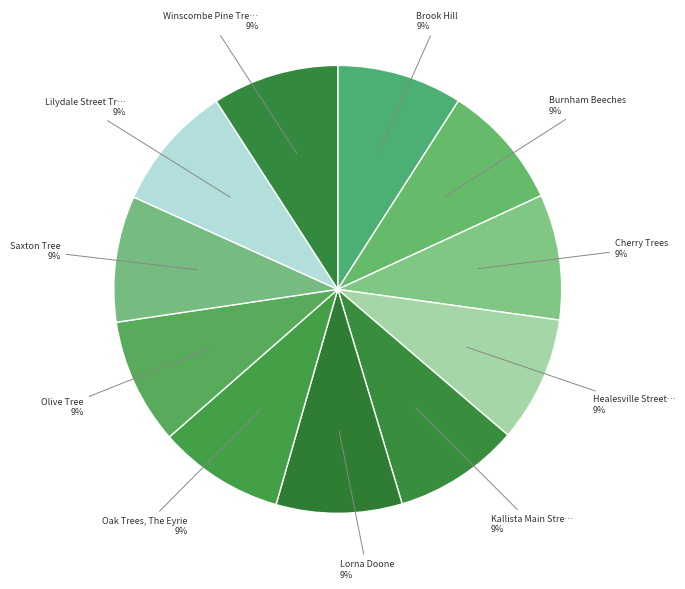

What is the smallest slice in the pie chart?

Brook Hill